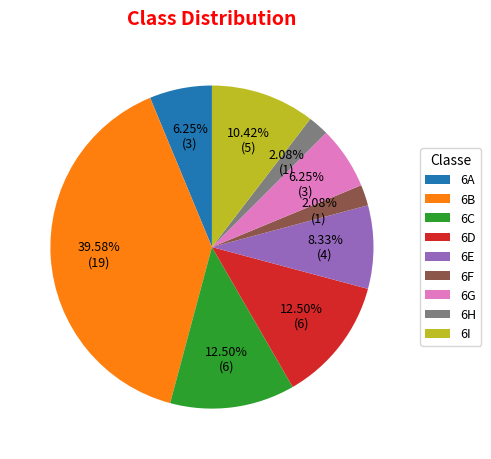

Which has a higher value, 6E or 6A?

6E